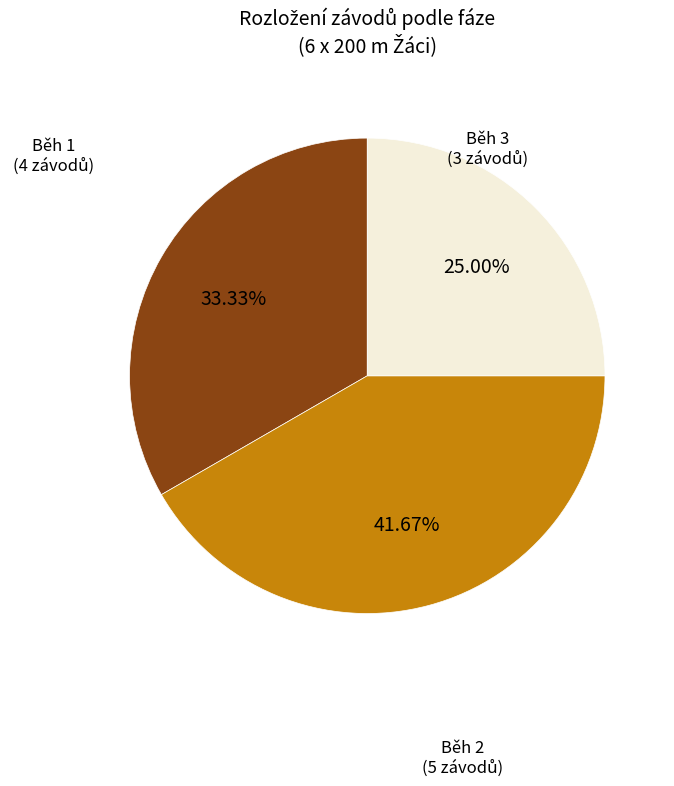

Rank the categories by value from highest to lowest.

Běh 2, Běh 1, Běh 3